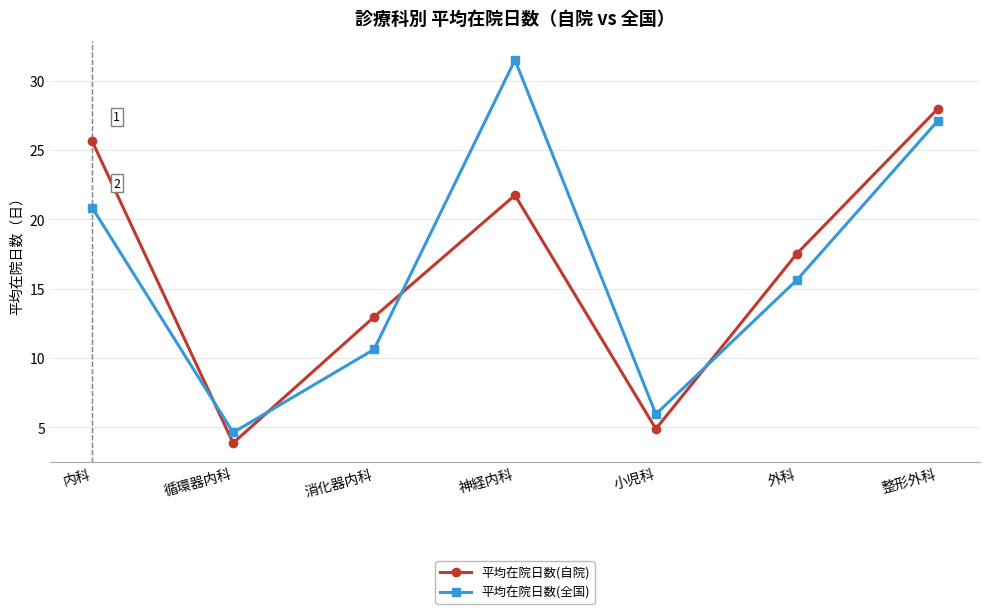

What is the label of the 4th point from the left?

神経内科